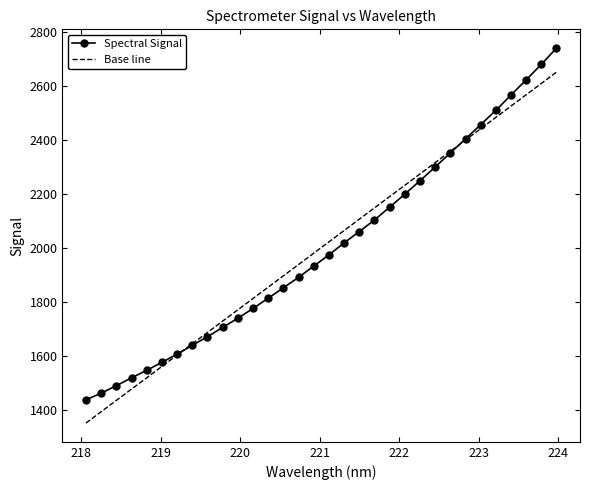

At how many categories does at least one series exceed 2417?

6